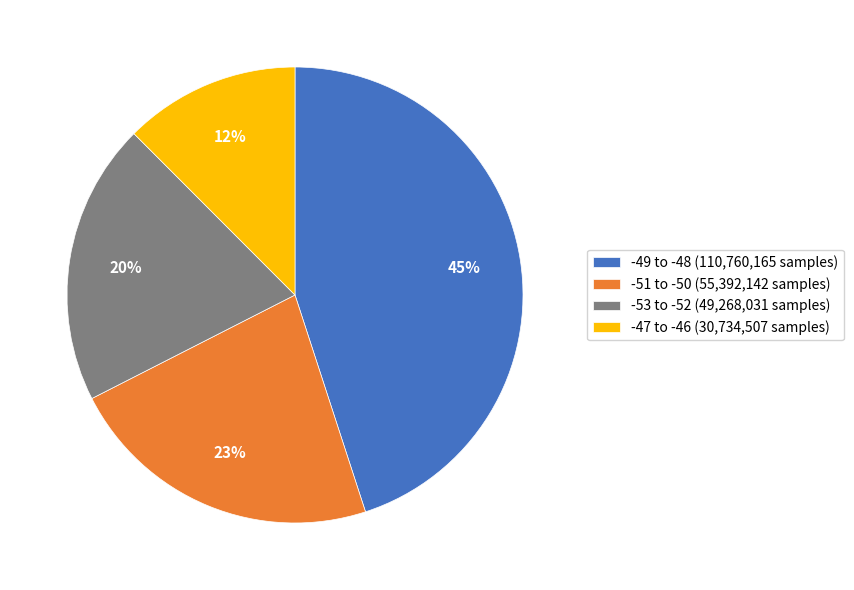

To the nearest percent, what percentage of the pie is -51 to -50 (55,392,142 samples)?

23%